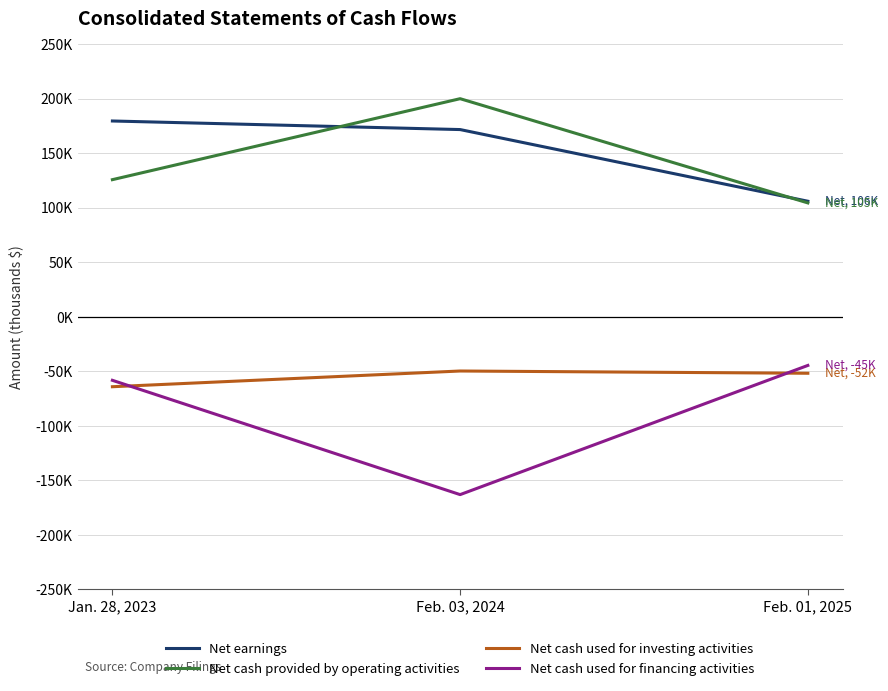

What is the difference between the highest and lowest values at Feb. 01, 2025?

157783